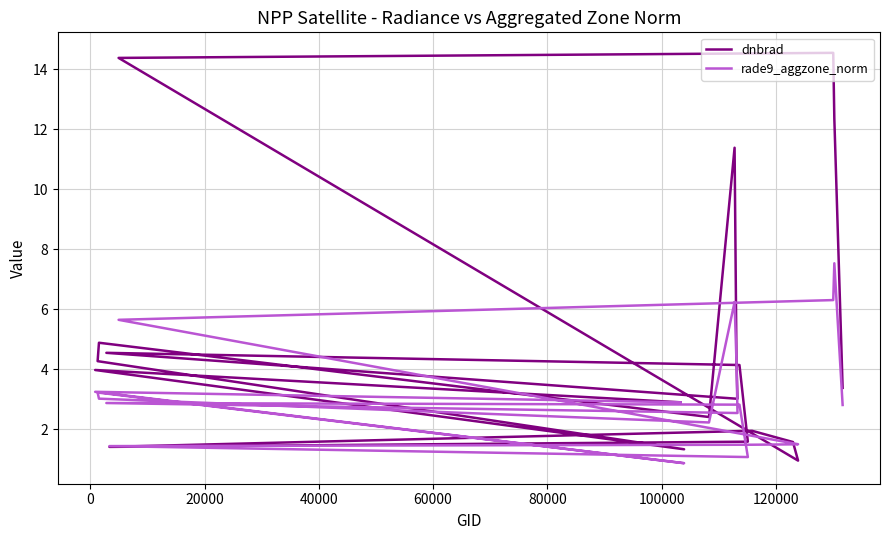

How many times do rade9_aggzone_norm and dnbrad cross each other?

5